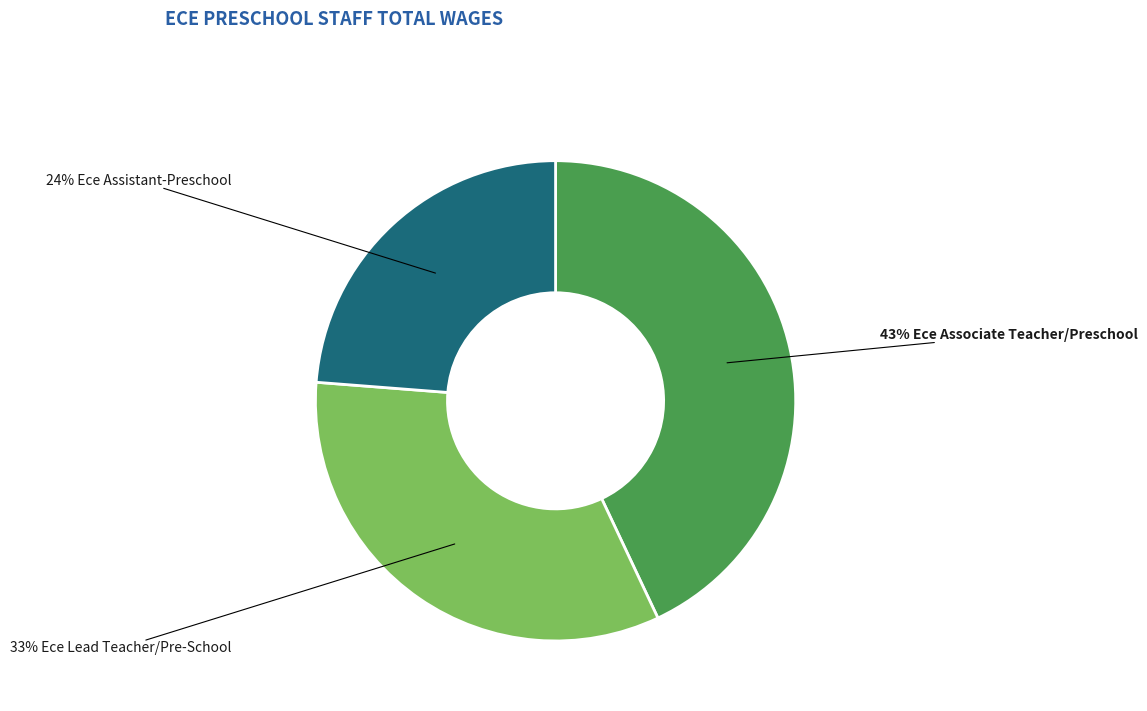

Is there any slice that represents more than half of the pie?

No